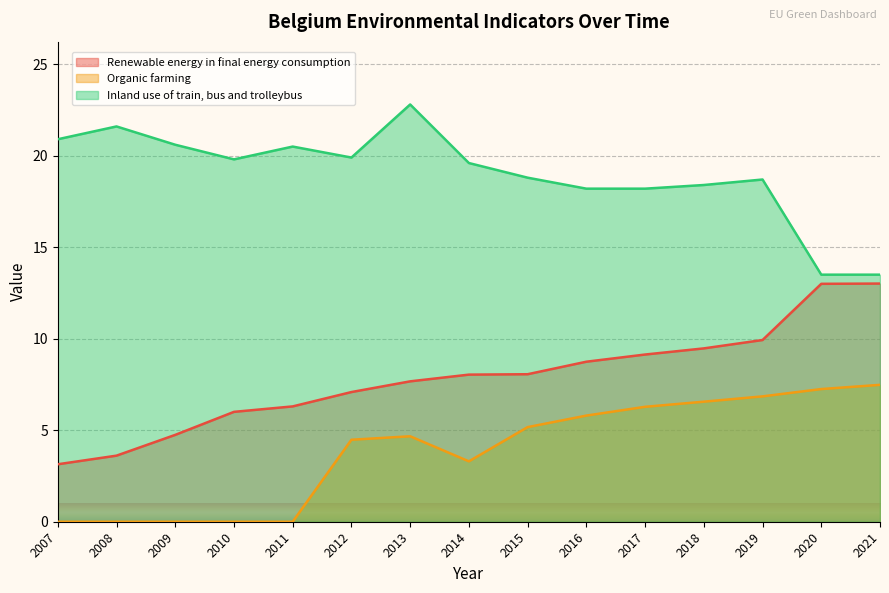

The Renewable energy in final energy consumption series shows 6.3 at 2011. True or false?

True